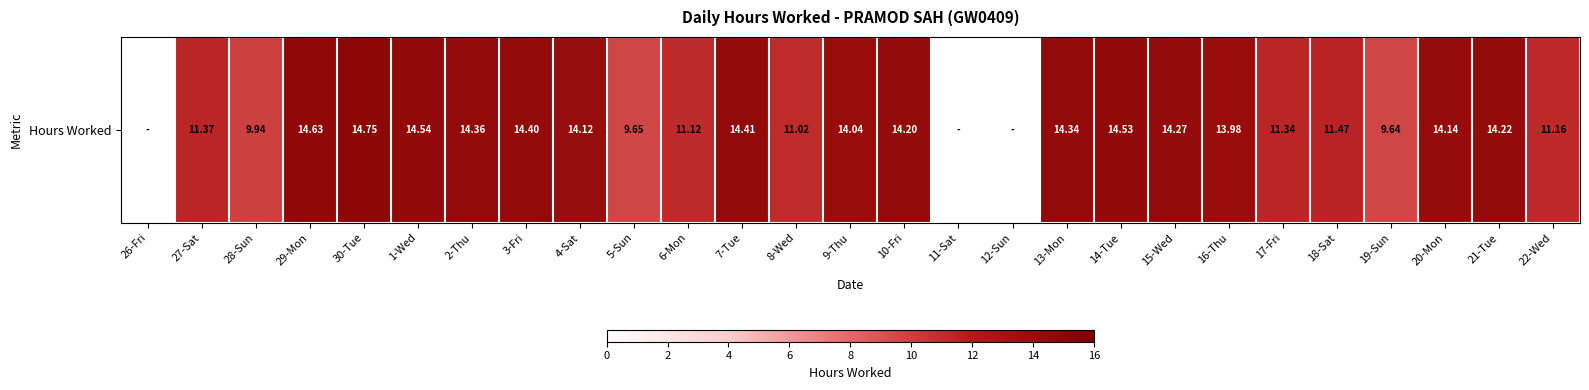

Rank the categories by value from lowest to highest.

26-Fri, 11-Sat, 12-Sun, 19-Sun, 5-Sun, 28-Sun, 8-Wed, 6-Mon, 22-Wed, 17-Fri, 27-Sat, 18-Sat, 16-Thu, 9-Thu, 4-Sat, 20-Mon, 10-Fri, 21-Tue, 15-Wed, 13-Mon, 2-Thu, 3-Fri, 7-Tue, 14-Tue, 1-Wed, 29-Mon, 30-Tue